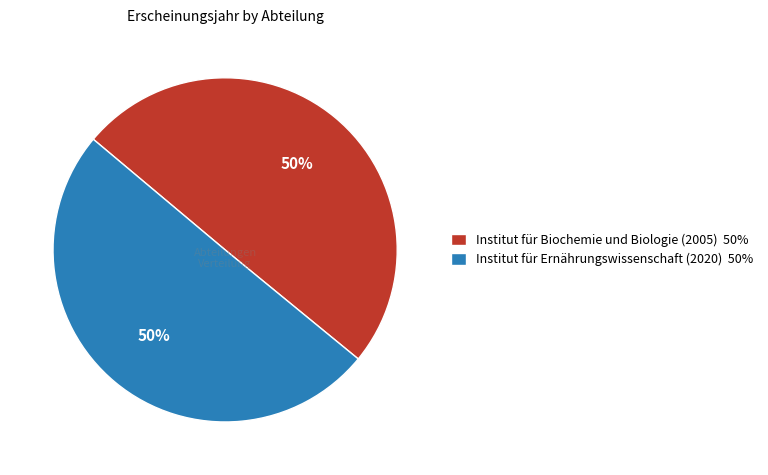

To the nearest percent, what portion does Institut für Biochemie und Biologie (2005) represent?

50%